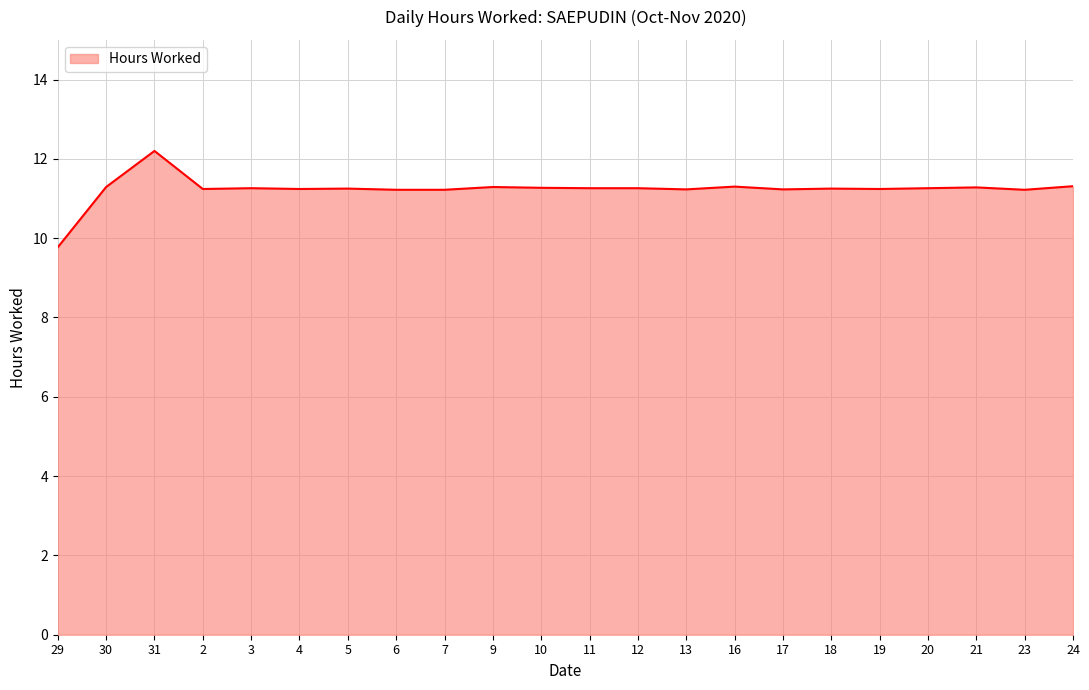

Approximately how many times larger is the value at 10 compared to 13?

1.0